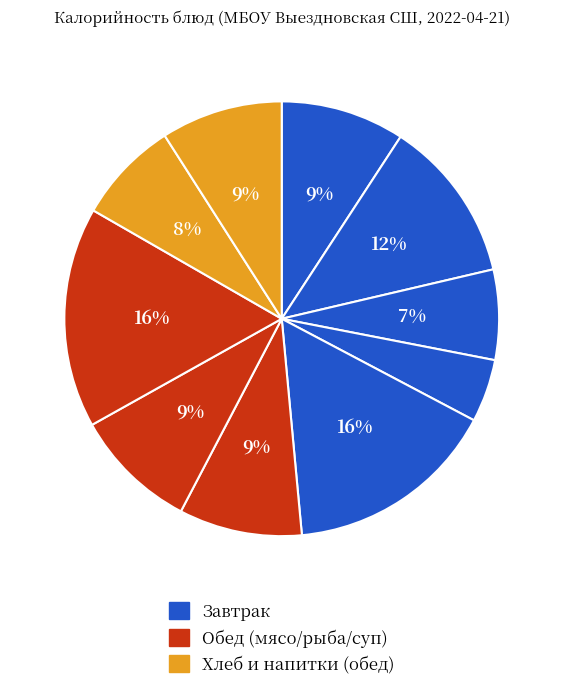

Count the number of slices in the pie.

10